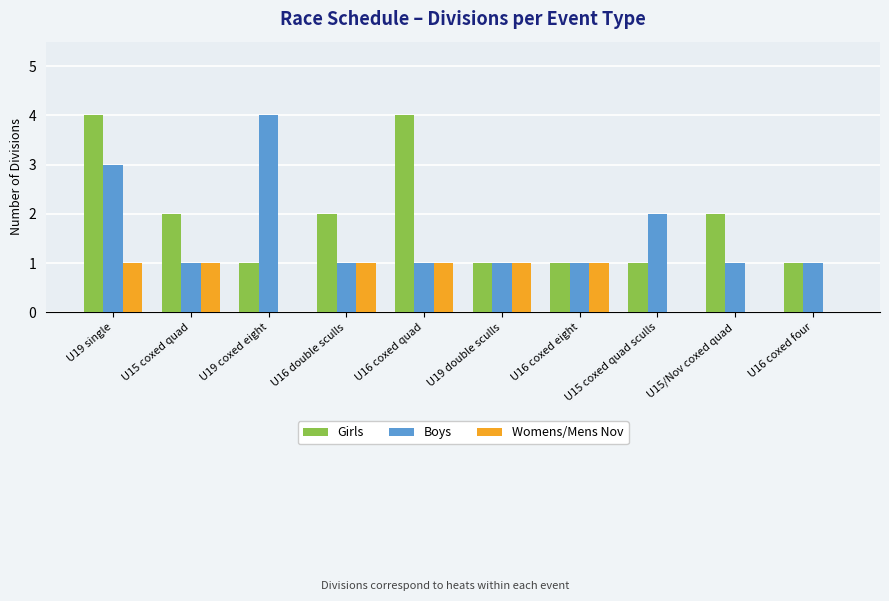

Reading left to right, what are all the values shown in this chart?

Girls: U19 single=4	U15 coxed quad=2	U19 coxed eight=1	U16 double sculls=2	U16 coxed quad=4	U19 double sculls=1	U16 coxed eight=1	U15 coxed quad sculls=1	U15/Nov coxed quad=2	U16 coxed four=1
Boys: U19 single=3	U15 coxed quad=1	U19 coxed eight=4	U16 double sculls=1	U16 coxed quad=1	U19 double sculls=1	U16 coxed eight=1	U15 coxed quad sculls=2	U15/Nov coxed quad=1	U16 coxed four=1
Womens/Mens Nov: U19 single=1	U15 coxed quad=1	U19 coxed eight=0	U16 double sculls=1	U16 coxed quad=1	U19 double sculls=1	U16 coxed eight=1	U15 coxed quad sculls=0	U15/Nov coxed quad=0	U16 coxed four=0